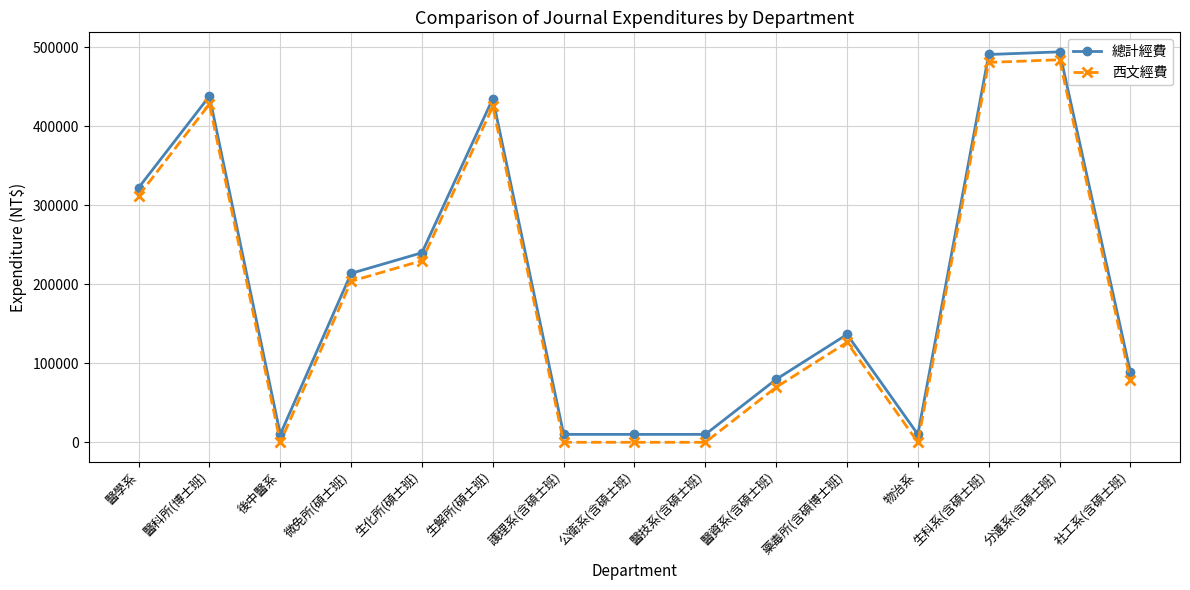

True or false: 總計經費 and 西文經費 cross at least once.

False